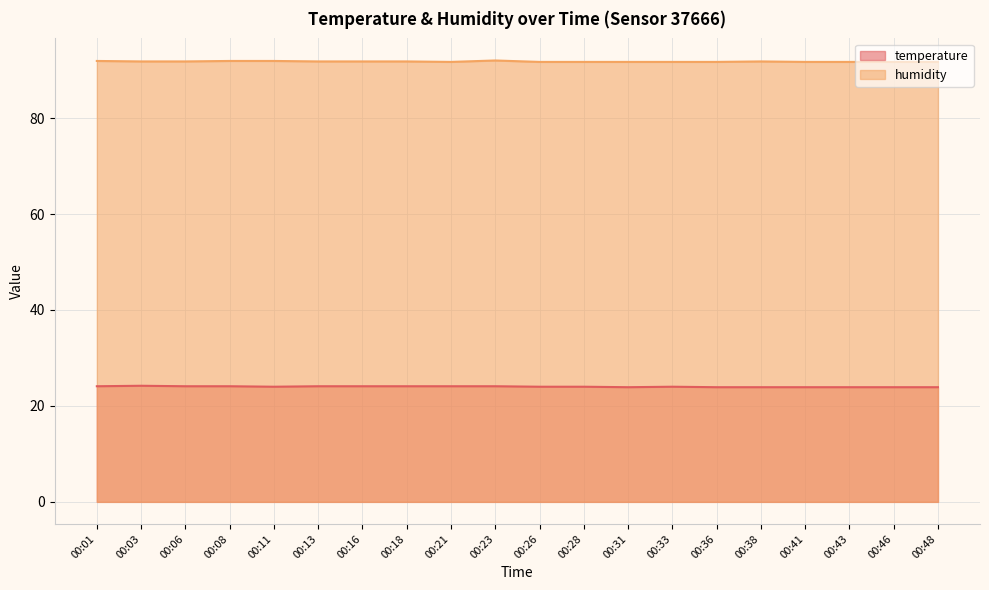

True or false: temperature has a value of 40.1 at 00:11.

False